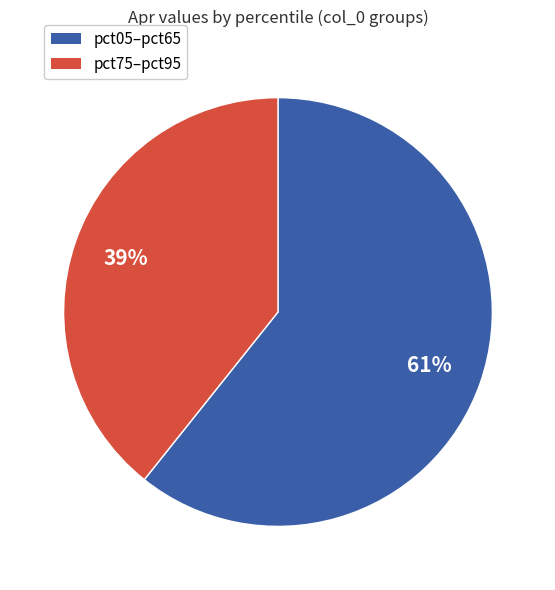

To the nearest percent, what is the average slice percentage?

50%